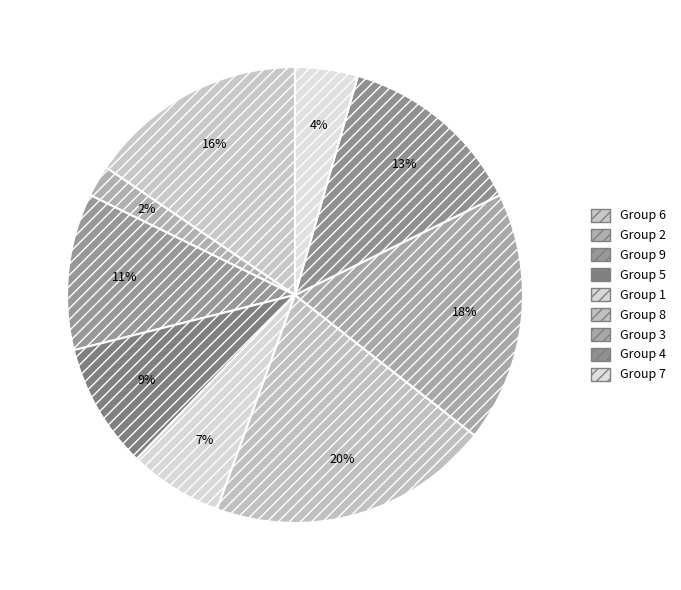

How many segments does this pie chart have?

9